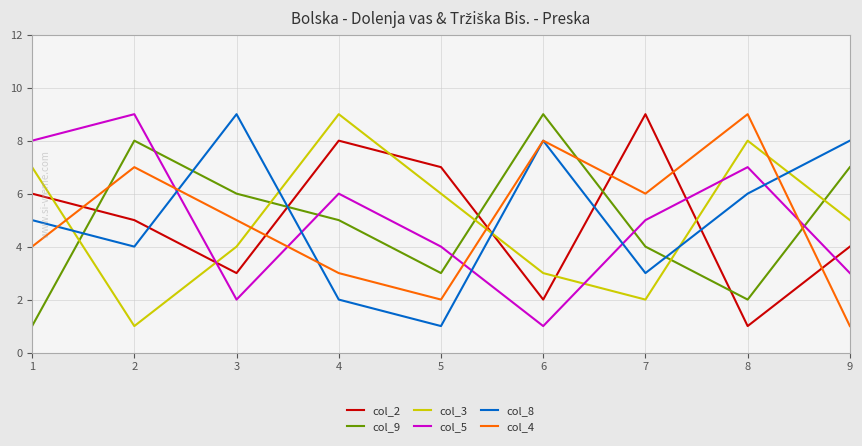

True or false: col_5 has more than 1 points higher than both neighbors.

True